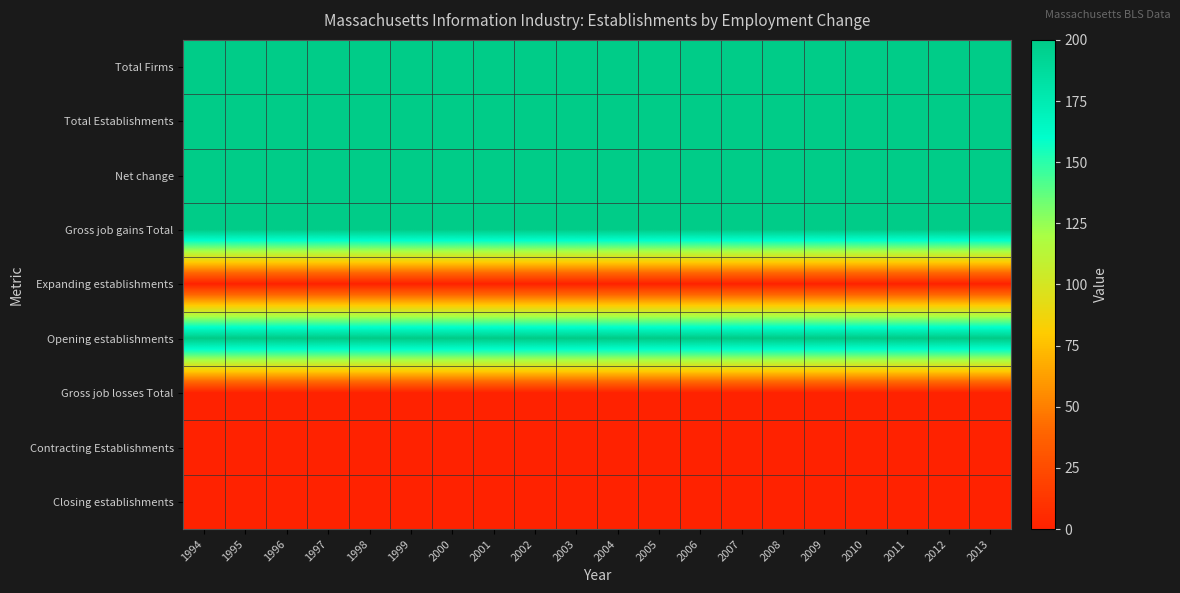

Which series has the largest total across all categories?

Total Firms